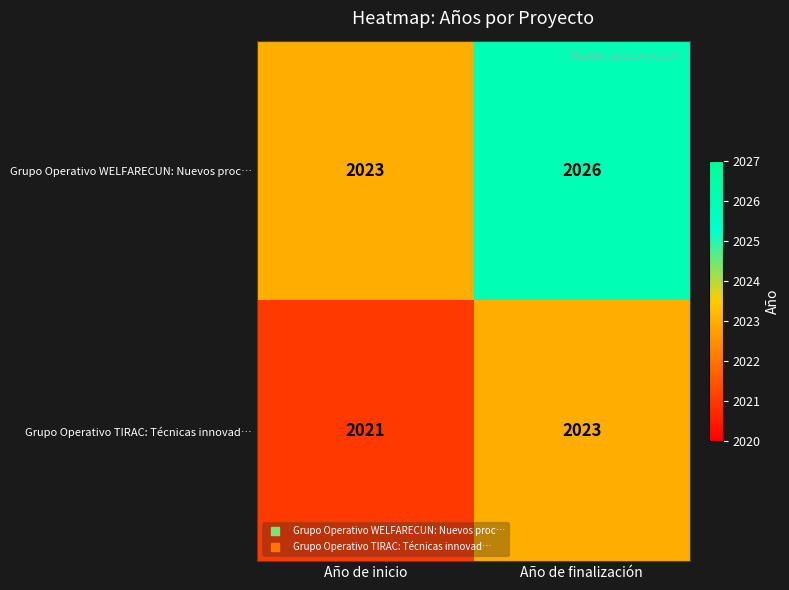

The value of Grupo Operativo TIRAC: Técnicas innovad… at Año de inicio is 2021. True or false?

True